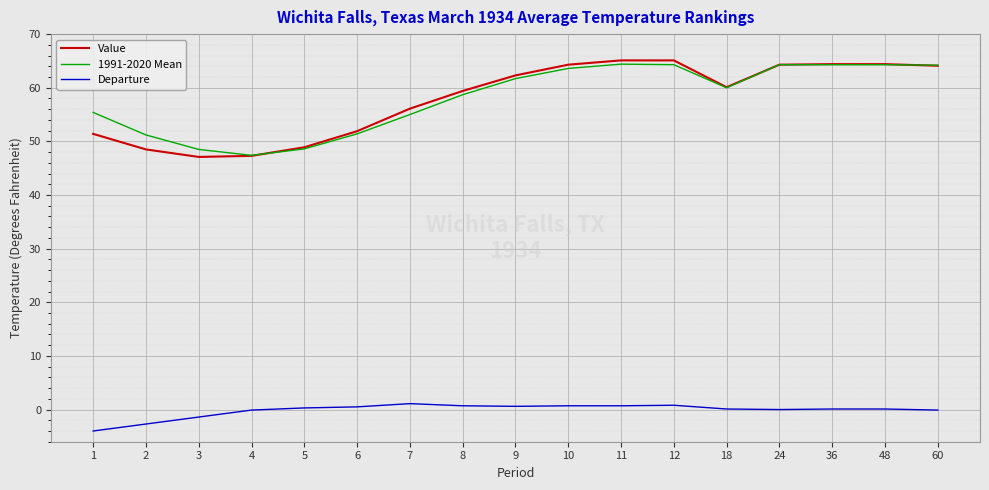

How many lines are shown in the chart?

3